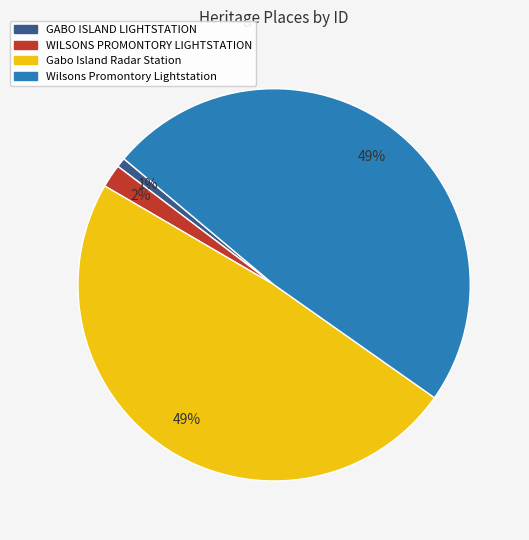

Is there any slice that represents more than half of the pie?

No